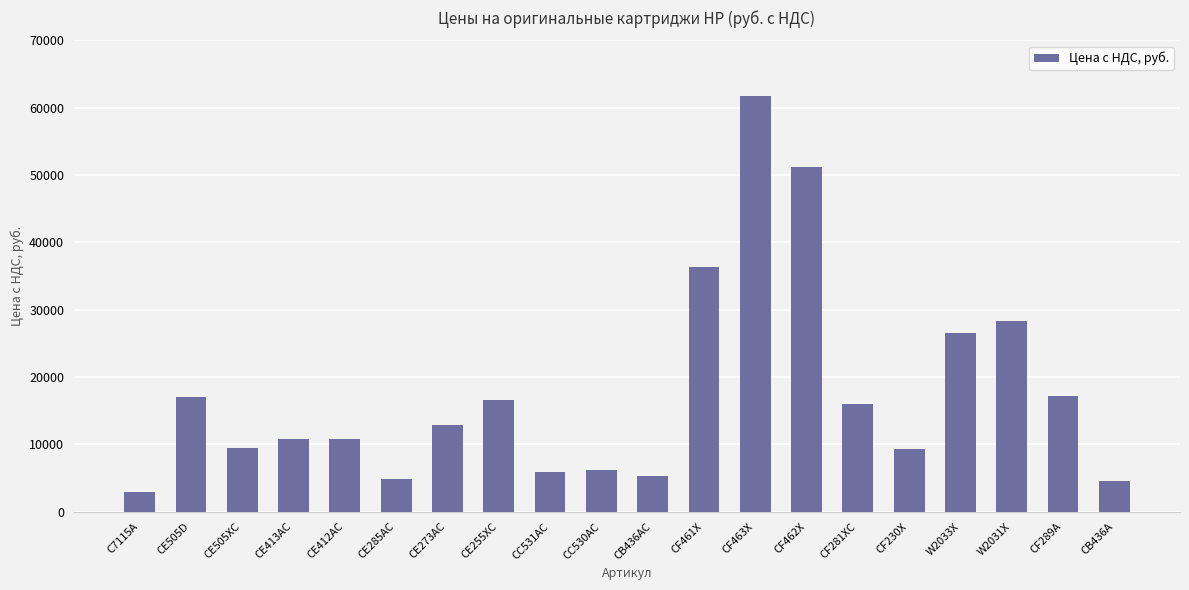

At which category does the chart reach its minimum across all series?

C7115A